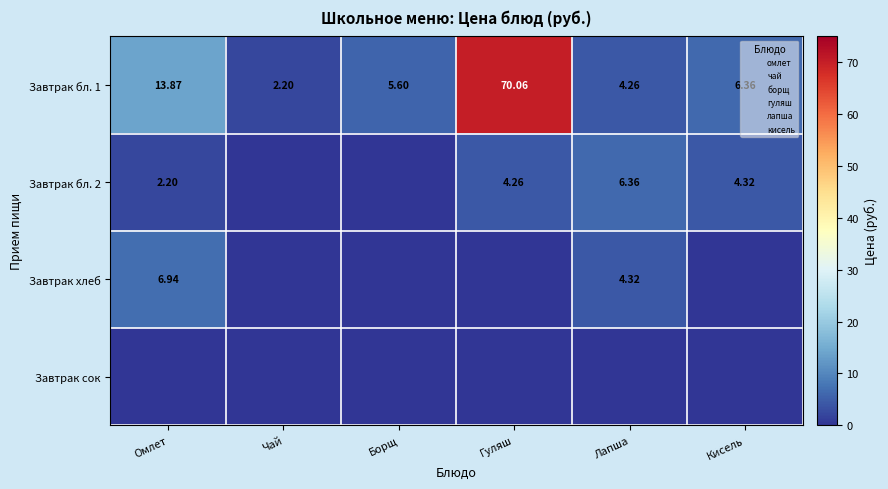

Which series has the largest total across all categories?

Завтрак бл. 1